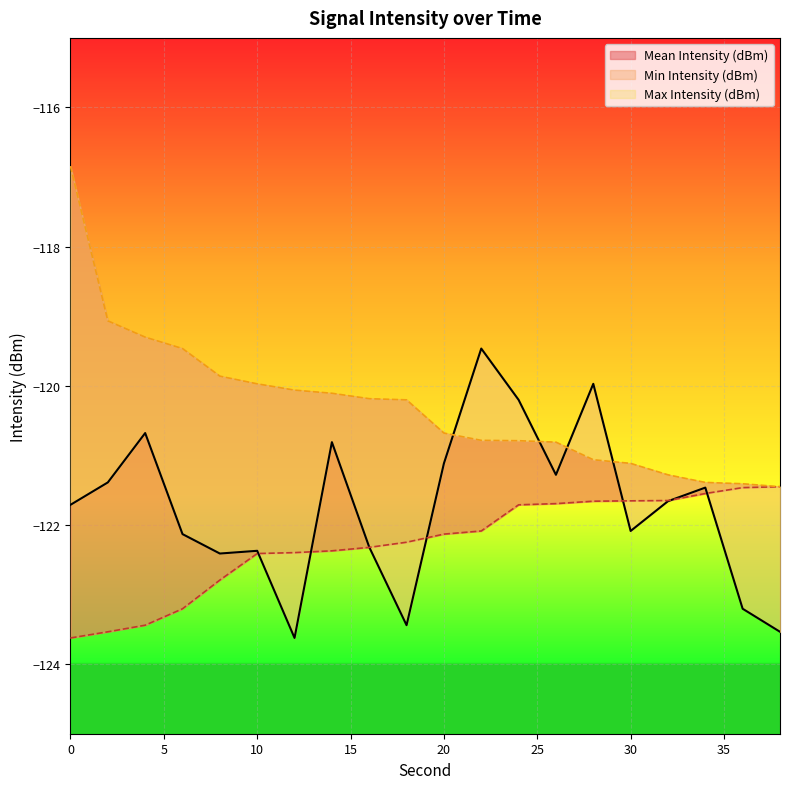

Reading right to left, extract all data points from this chart.

Mean Intensity (dBm): 38=-123.5	36=-123.2	34=-121.5	32=-121.7	30=-122.1	28=-120.0	26=-121.3	24=-120.2	22=-119.5	20=-121.1	18=-123.4	16=-122.3	14=-120.8	12=-123.6	10=-122.4	8=-122.4	6=-122.1	4=-120.7	2=-121.4	0=-121.7
Min Intensity (dBm): 38=-121.5	36=-121.5	34=-121.5	32=-121.6	30=-121.7	28=-121.7	26=-121.7	24=-121.7	22=-122.1	20=-122.1	18=-122.2	16=-122.3	14=-122.4	12=-122.4	10=-122.4	8=-122.8	6=-123.2	4=-123.4	2=-123.5	0=-123.6
Max Intensity (dBm): 38=-121.5	36=-121.4	34=-121.4	32=-121.3	30=-121.1	28=-121.1	26=-120.8	24=-120.8	22=-120.8	20=-120.7	18=-120.2	16=-120.2	14=-120.1	12=-120.1	10=-120.0	8=-119.9	6=-119.5	4=-119.3	2=-119.1	0=-116.8